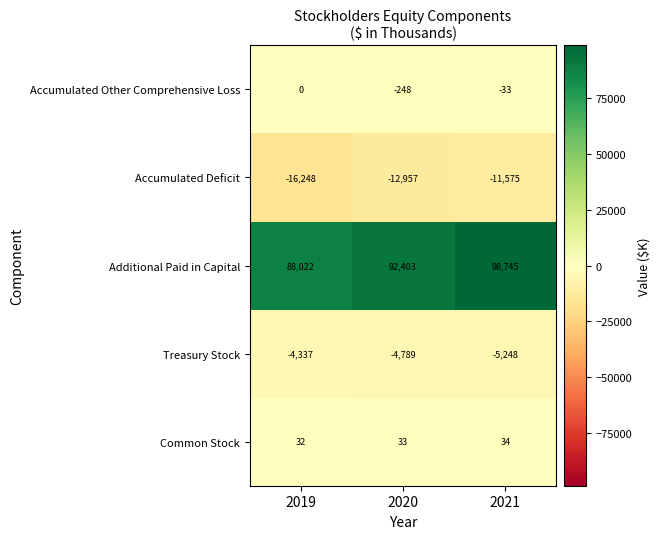

Which label corresponds to the smallest value in the chart?

2019